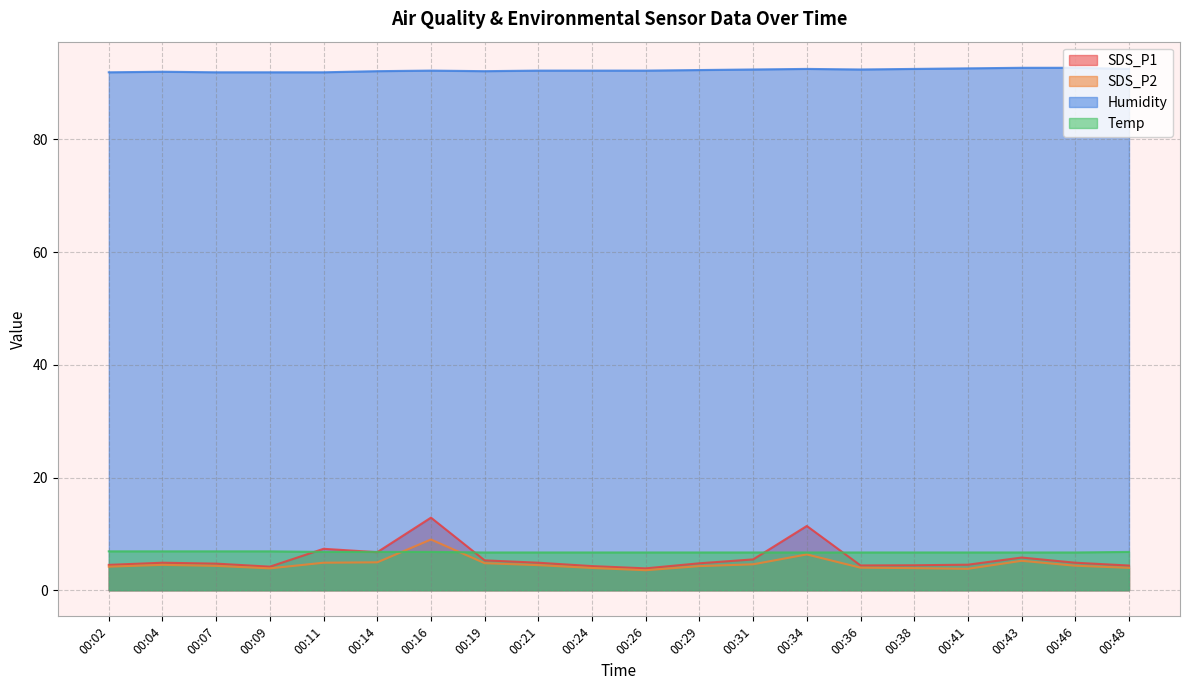

At which category is the sum across all series the highest?

00:16